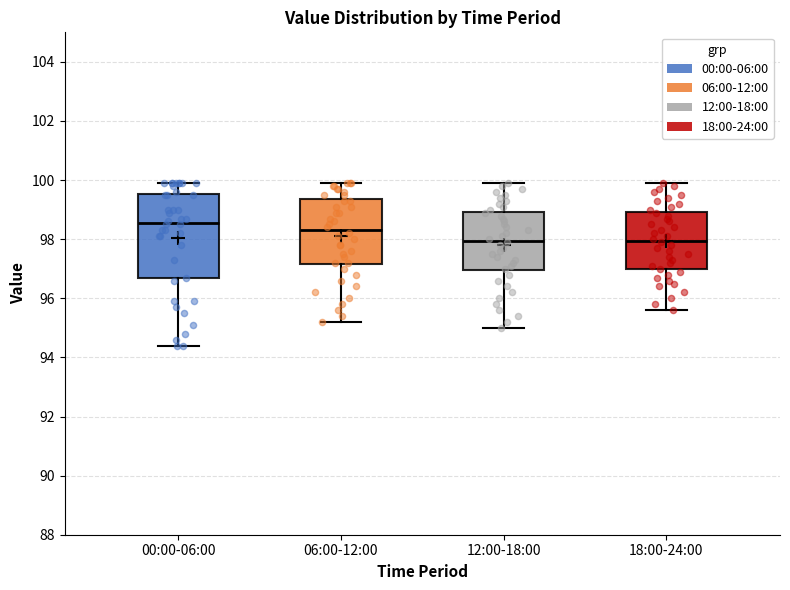

Comparing the boxes themselves (not the whiskers), which one is the tallest?

00:00-06:00